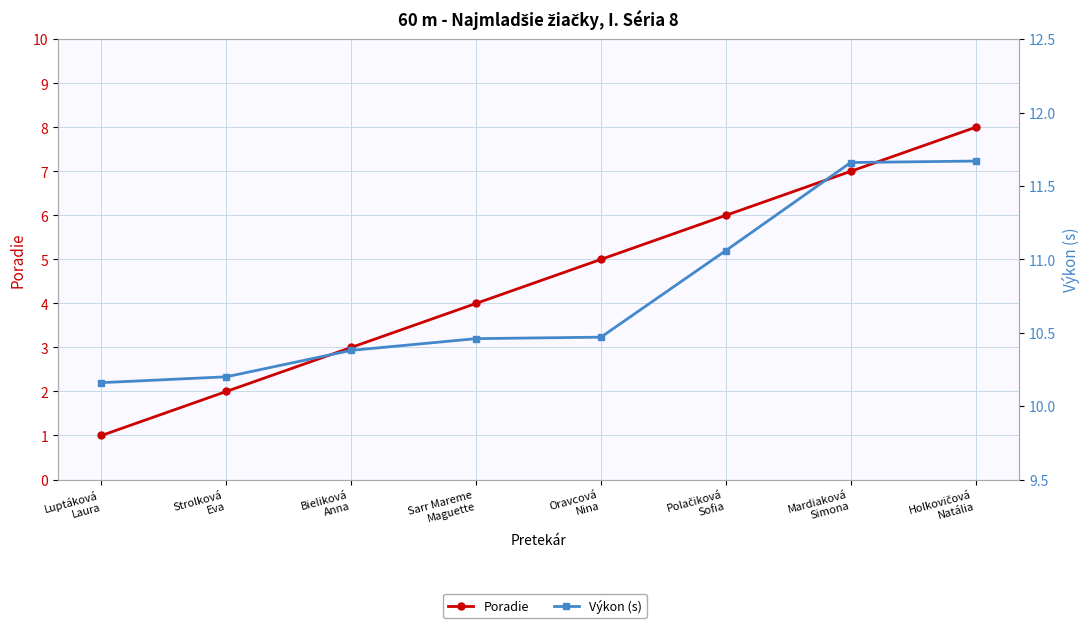

At which category is the sum across all series the highest?

Holkovičová
Natália